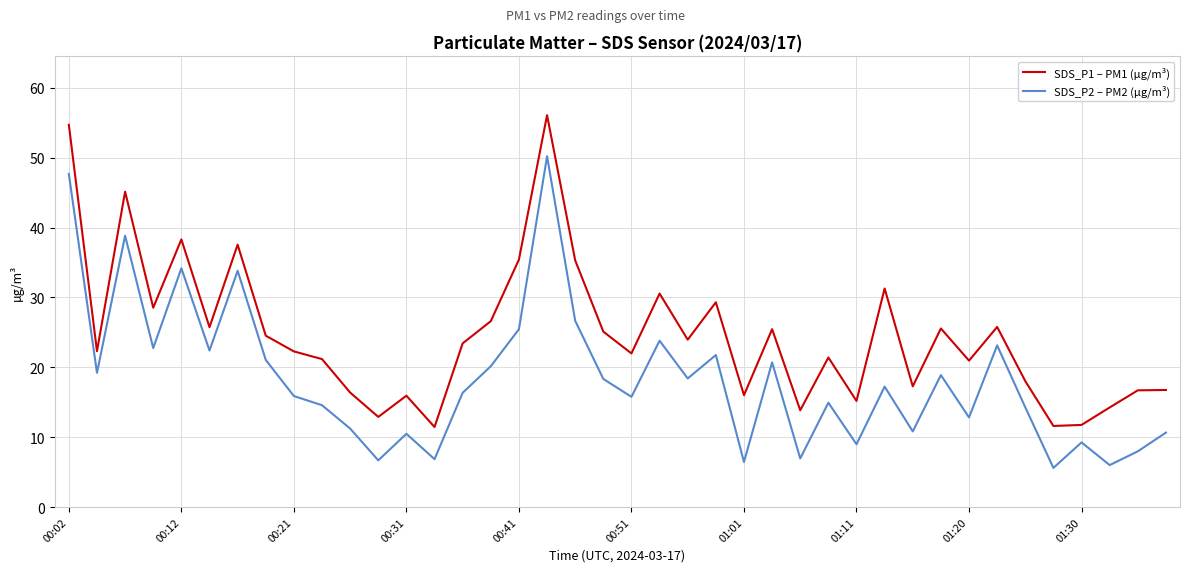

What is the highest value of the SDS_P2 – PM2 (µg/m³) series?

50.2